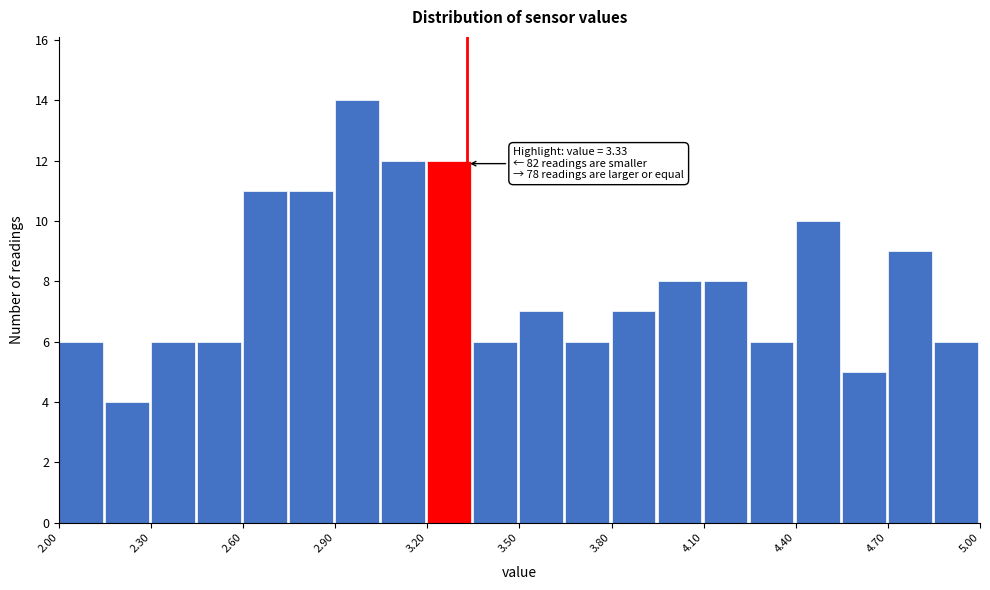

Read against the x-axis, roughly where is the centre of the tallest bar?

2.95